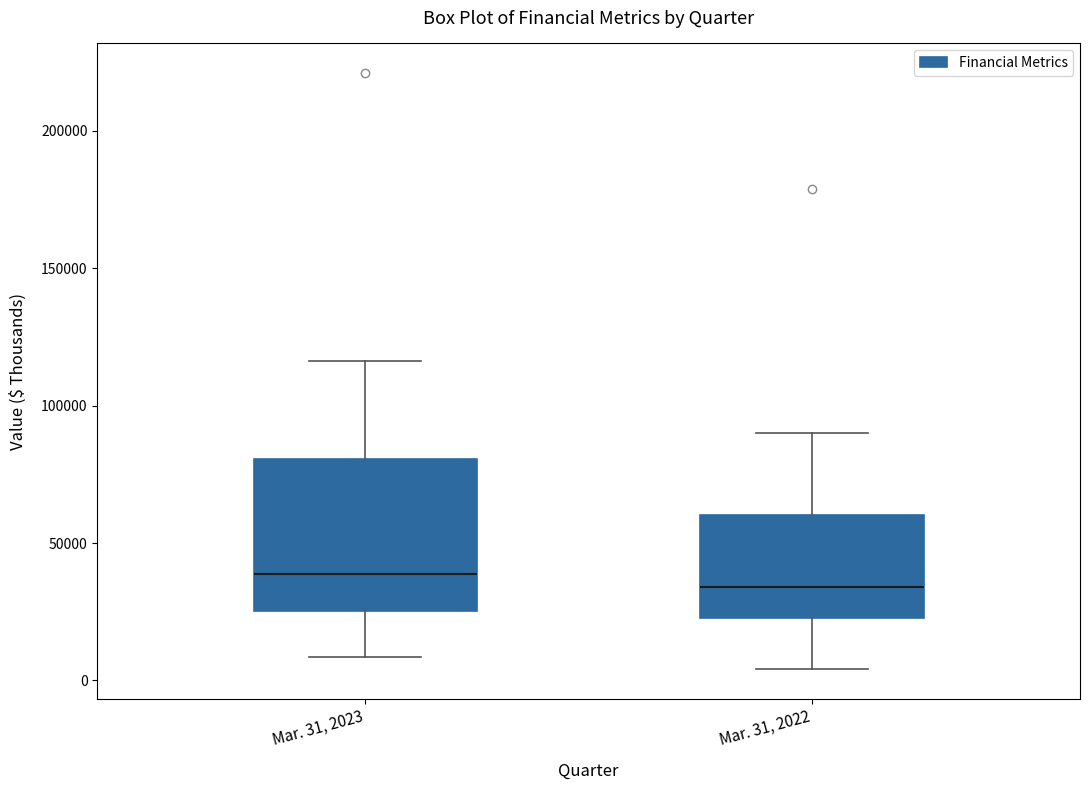

Reading left to right, transcribe this box plot: for each box, give where its median line is, the range the box spans, and where its two whiskers end, as read against the y-axis. The values are not printed on the chart, so give them approximately, as read against the axis.

Mar. 31, 2023: median 40000, box 25000 to 80000, whiskers 10000 to 115000
Mar. 31, 2022: median 35000, box 25000 to 60000, whiskers 5000 to 90000